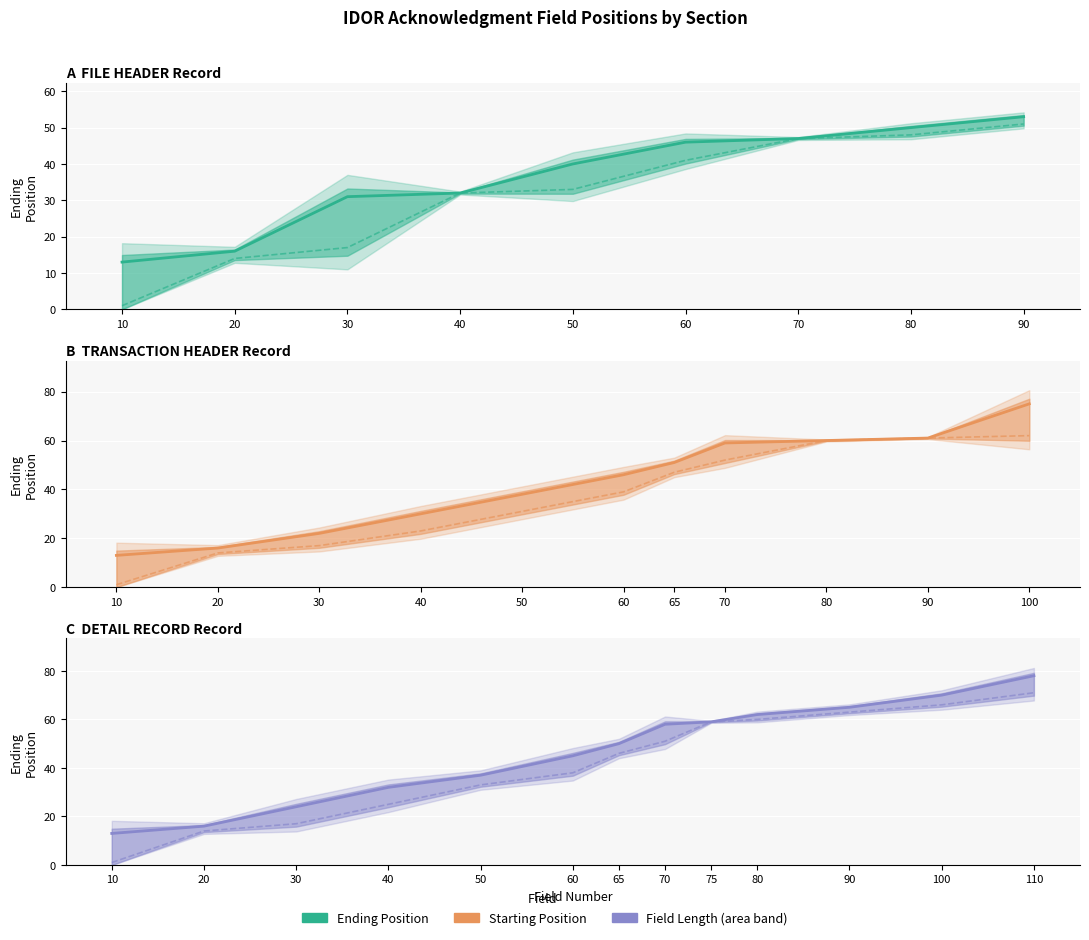

What is the total value across all series at 20?

30